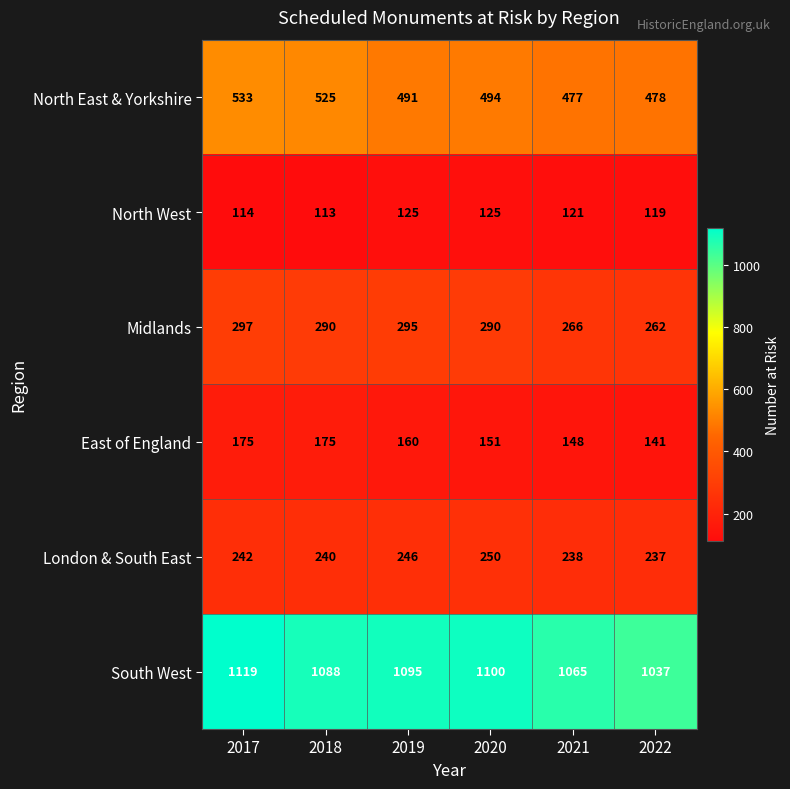

Rank the series by their maximum value, from lowest to highest.

North West, East of England, London & South East, Midlands, North East & Yorkshire, South West